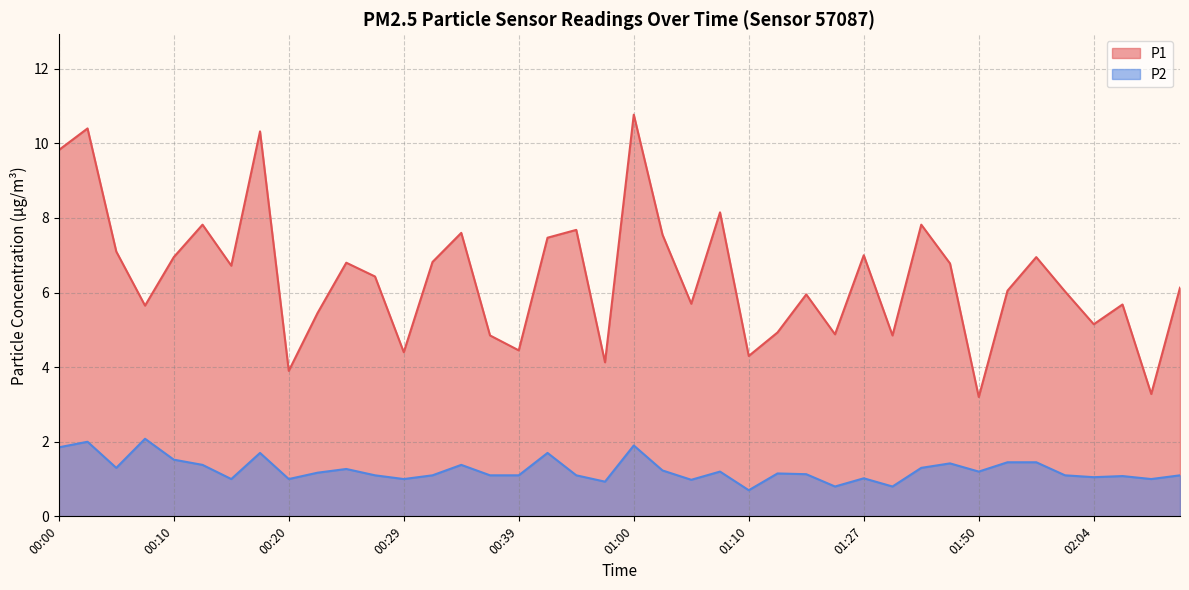

True or false: P2 and P1 cross at least once.

False